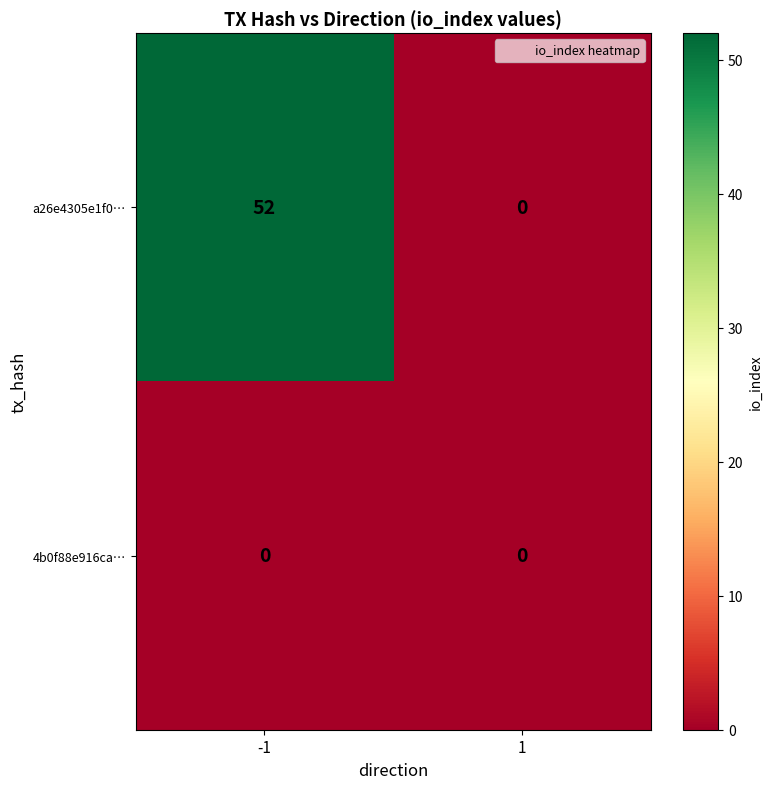

Reading left to right, what are all the values shown in this chart?

a26e4305e1f0…: 52	0
4b0f88e916ca…: 0	0